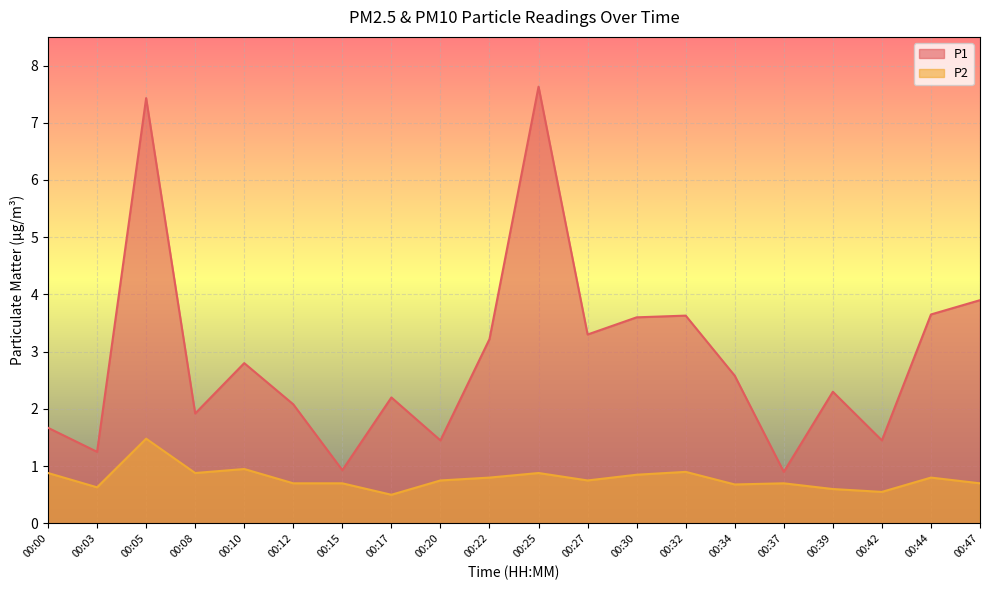

Which label corresponds to the smallest value in the chart?

00:17